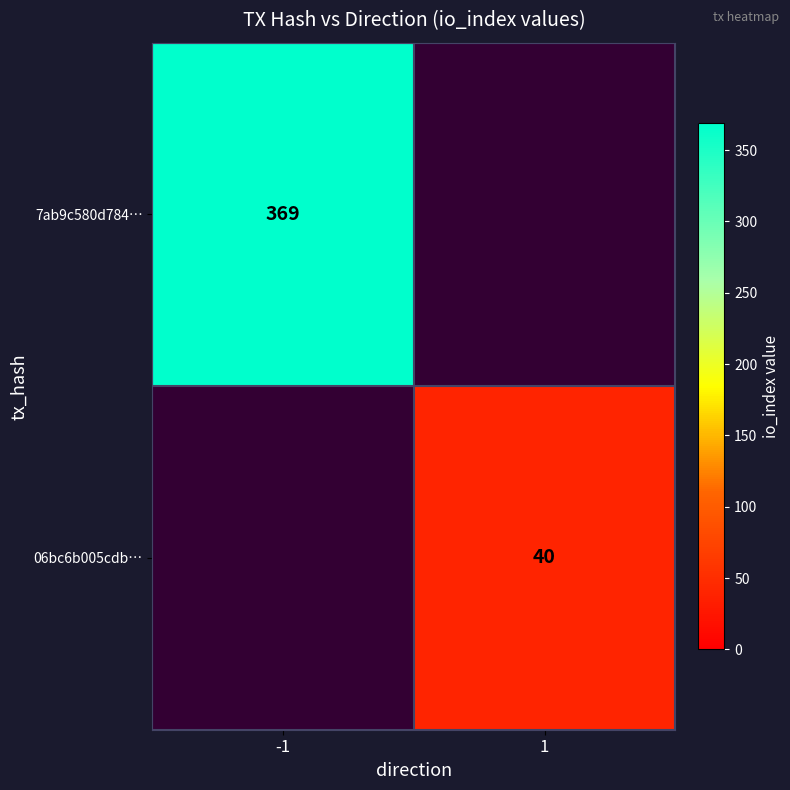

The 7ab9c580d784… series shows 499 at -1. True or false?

False